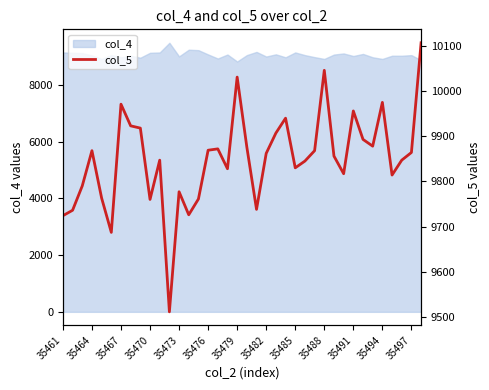

What is the average value?

9850